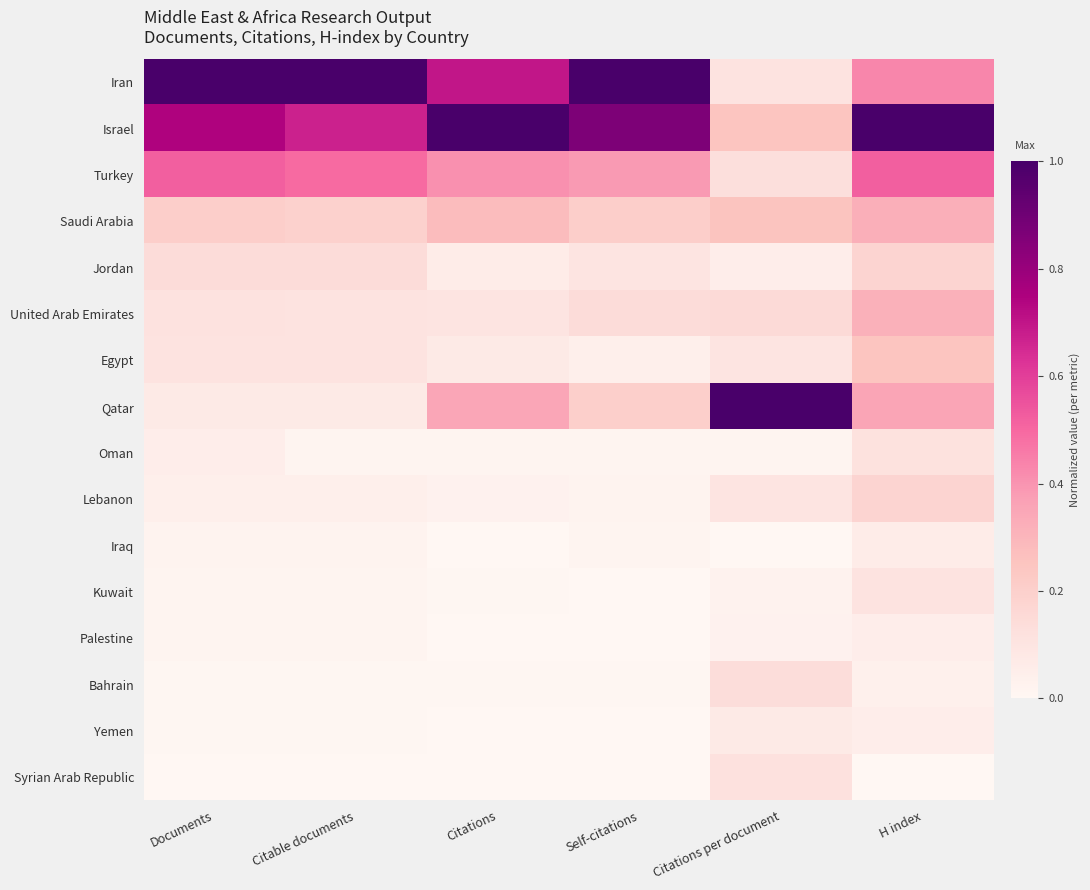

Rank the series at Self-citations from highest to lowest value.

Iran, Israel, Turkey, Saudi Arabia, Qatar, United Arab Emirates, Jordan, Egypt, Lebanon, Oman, Iraq, Bahrain, Kuwait, Palestine, Yemen, Syrian Arab Republic